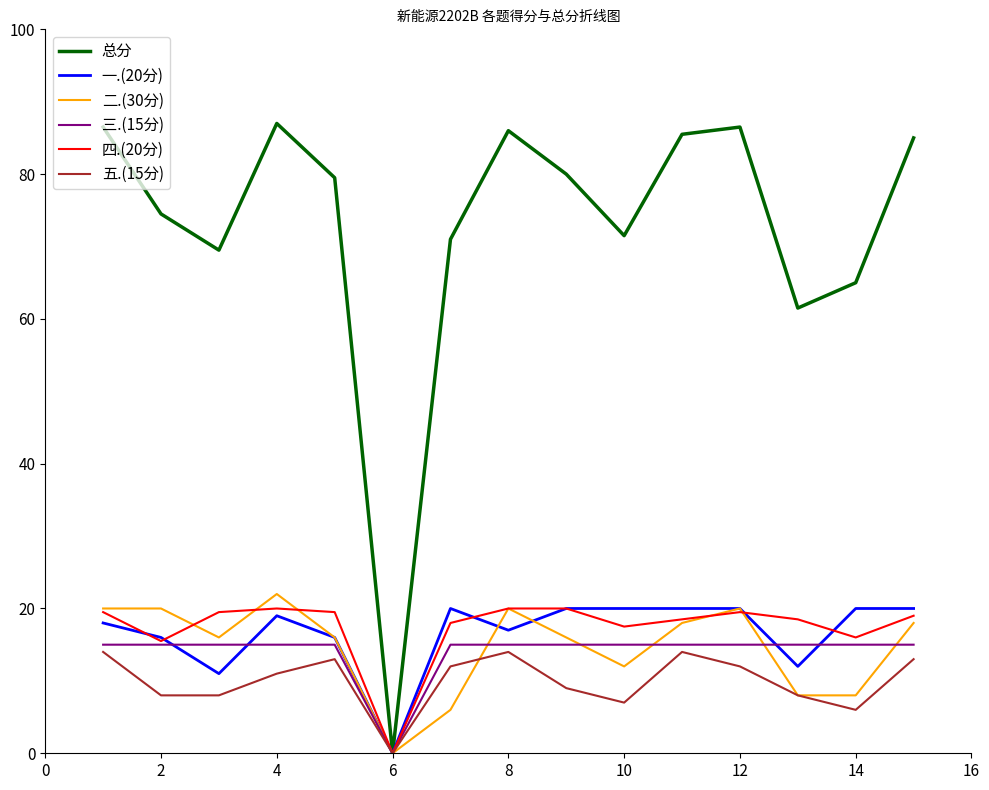

What is the maximum value for 二.(30分)?

22.0